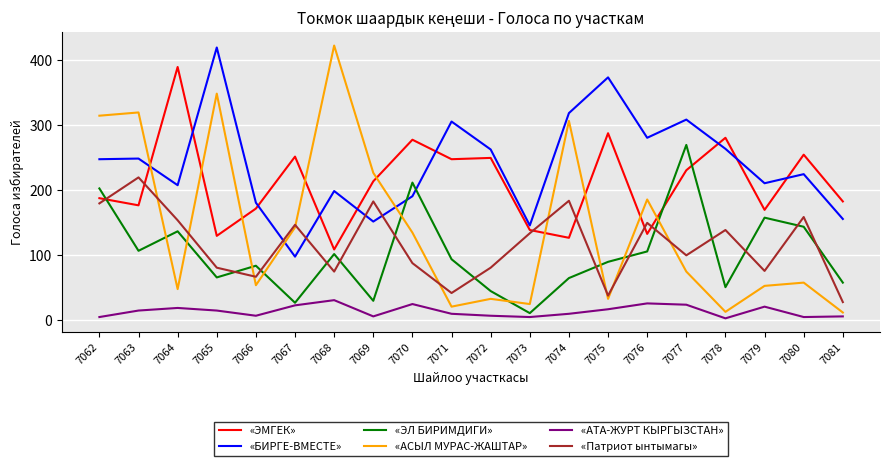

True or false: «ЭМГЕК» has a value of 130 at 7065.

True